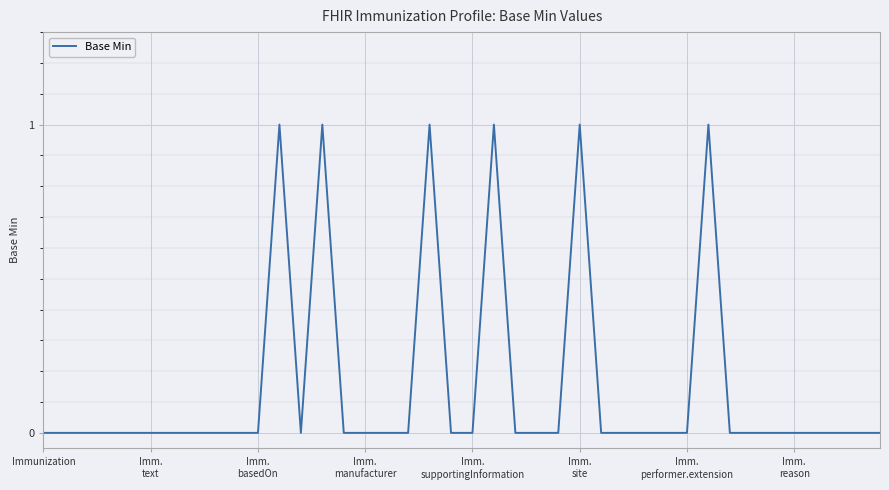

Is this an area chart (filled region under the line)?

No